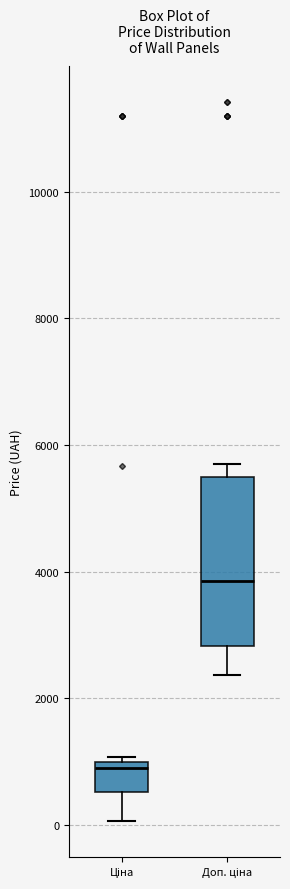

Which box's median line is the highest?

Доп. ціна